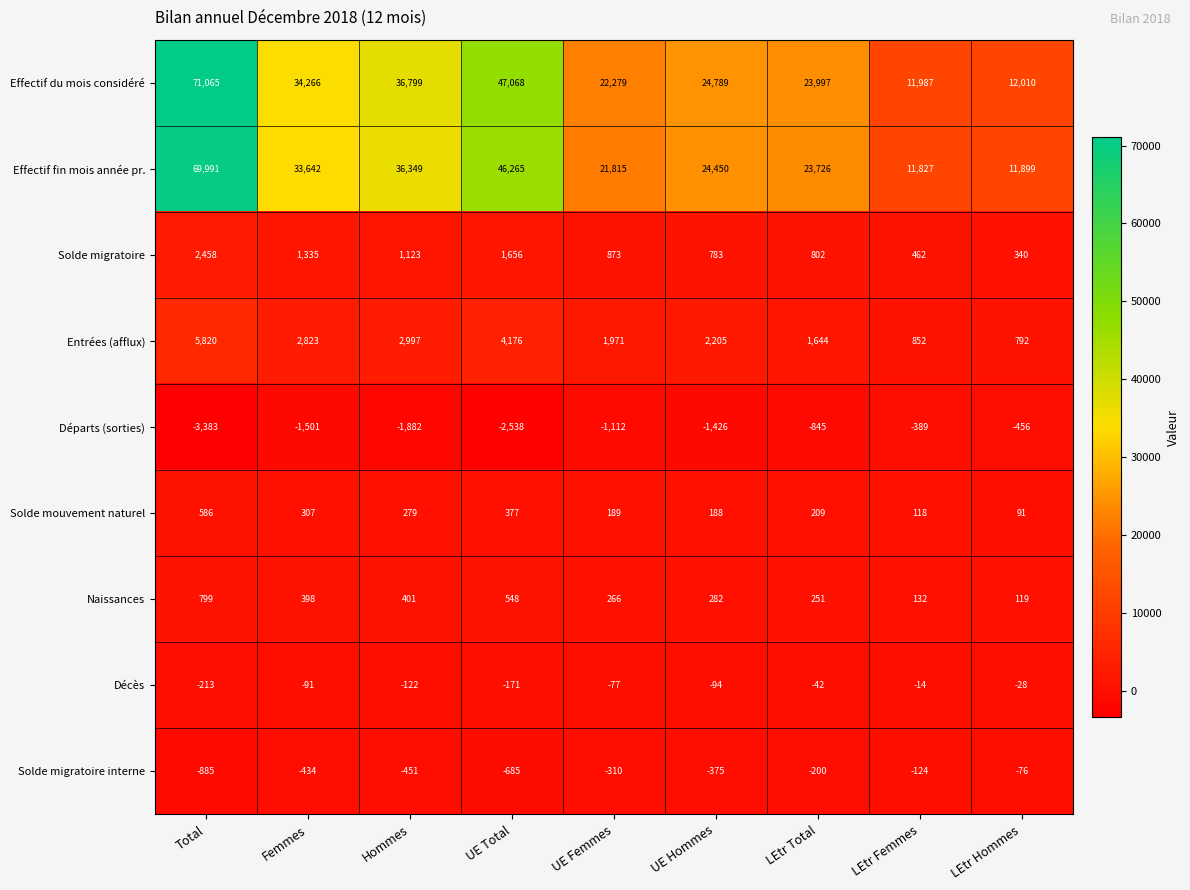

What is the spread (max minus min) of values at Femmes?

35767